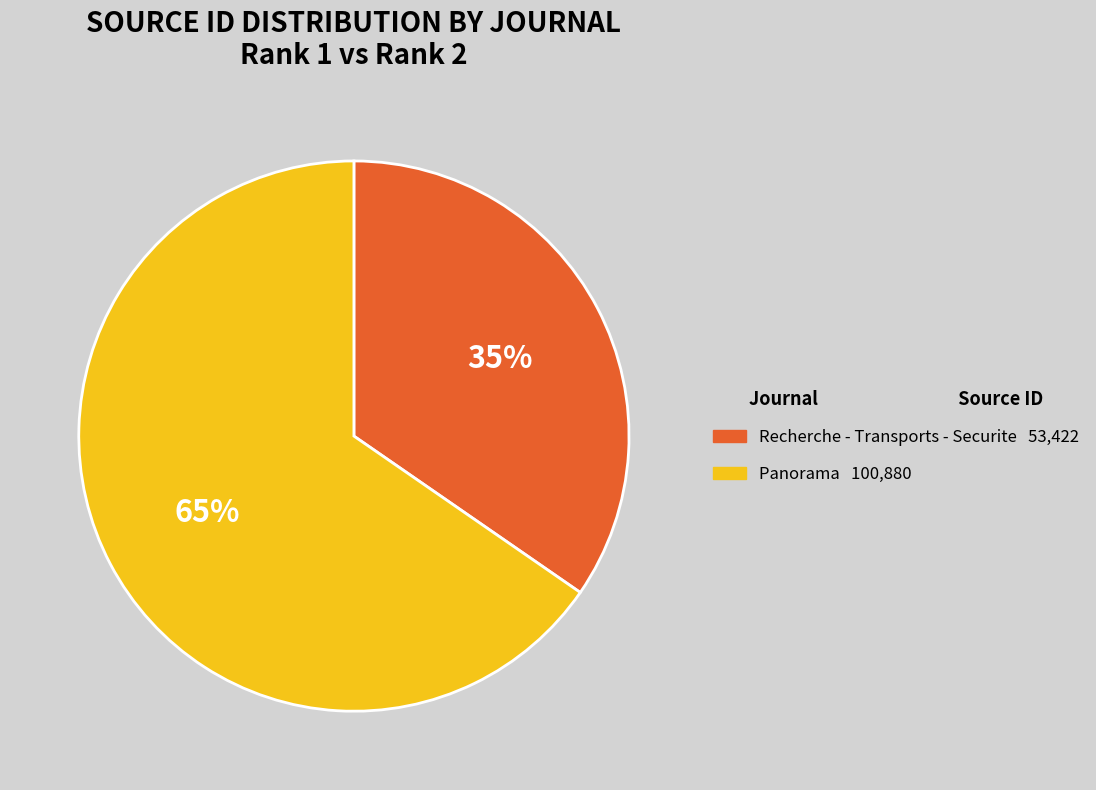

Rank the categories by value from highest to lowest.

Panorama, Recherche - Transports - Securite